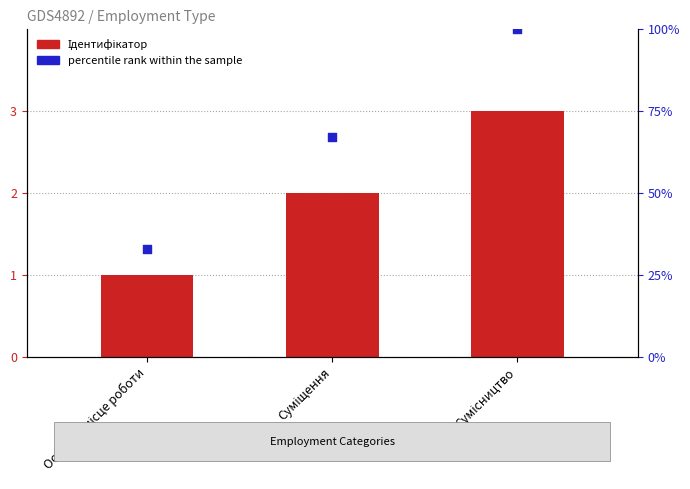

Which series has the largest Y range (max minus min)?

percentile rank within the sample